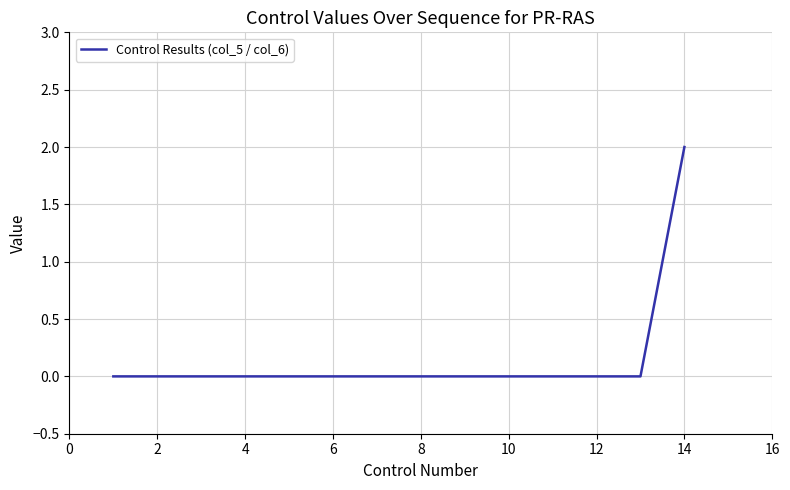

How many values are between 0 and 1?

13